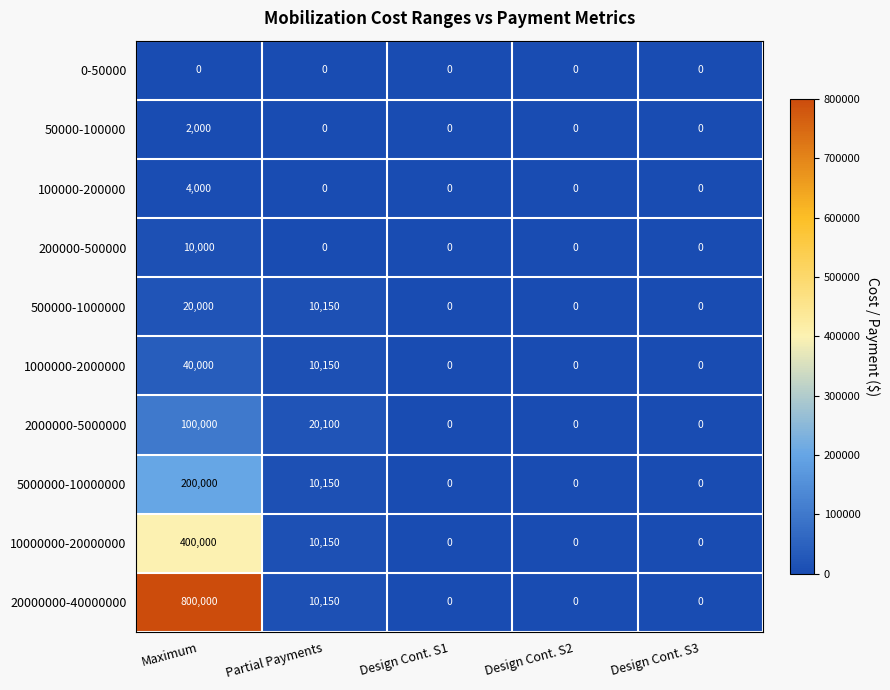

Where is 20000000-40000000 nearest to the value 400000?

Partial Payments